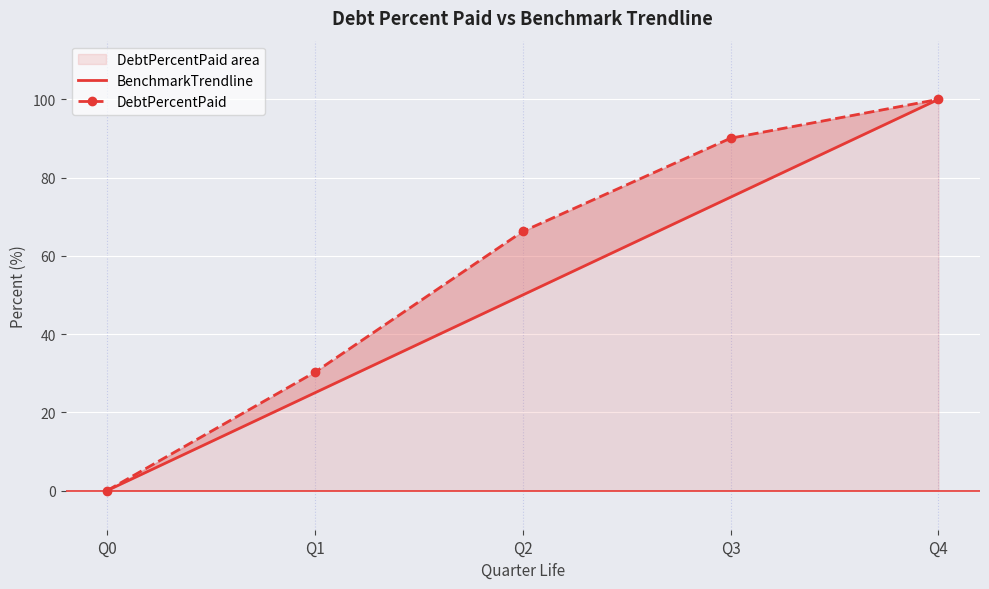

True or false: BenchmarkTrendline has more than 1 interior local peaks.

False